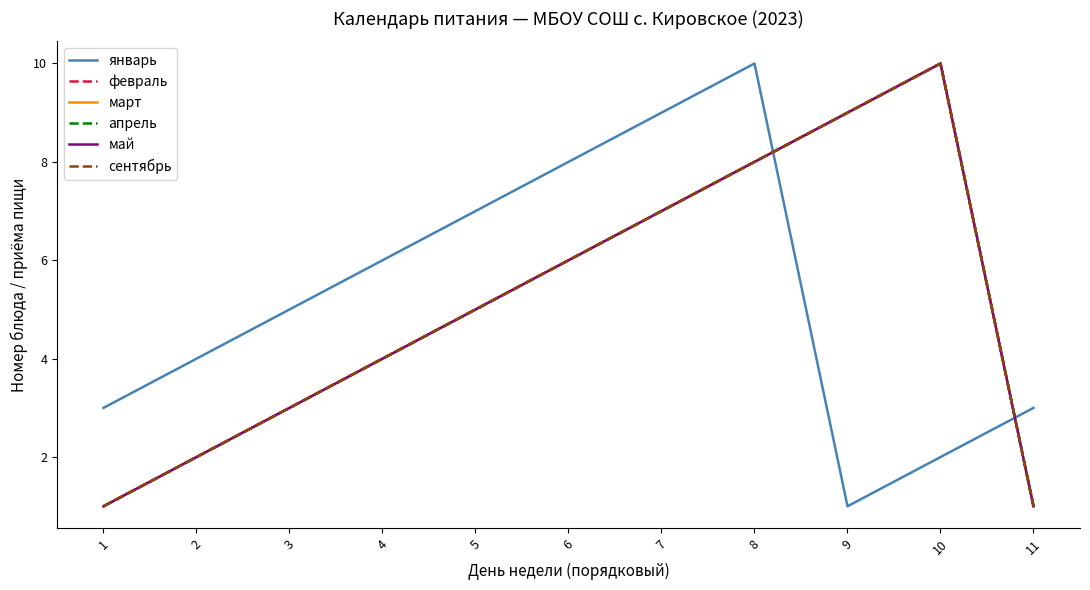

Is this an area chart (filled region under the line)?

No